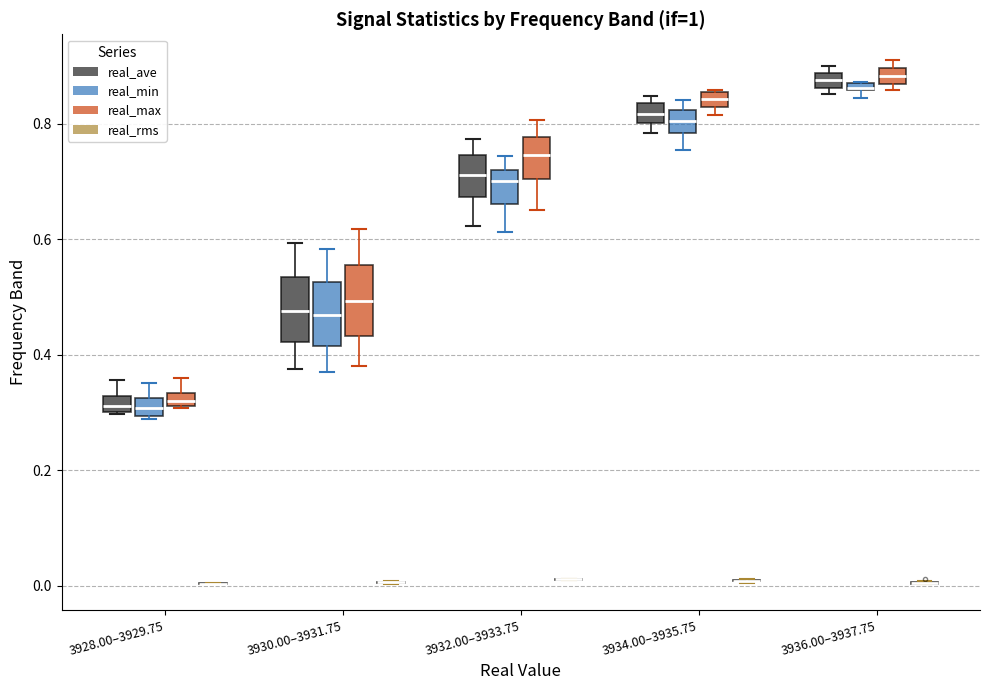

Where does the median line of the box for 3934.00–3935.75 (real_ave) sit on the y-axis? The values are not printed on the chart, so give them approximately, as read against the axis.

0.82